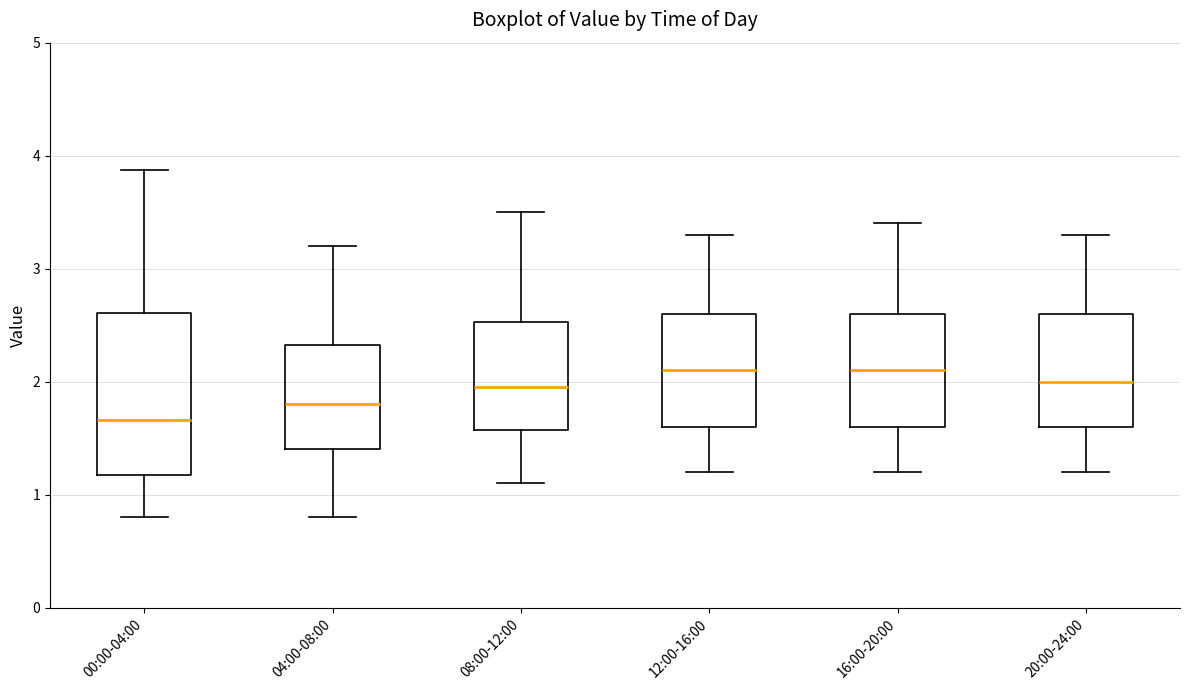

Reading left to right, read every box against the y-axis: the position of its median line, the range the box covers, and the ends of its whiskers. The values are not printed on the chart, so give them approximately, as read against the axis.

00:00-04:00: median 1.7, box 1.2 to 2.6, whiskers 0.8 to 3.9
04:00-08:00: median 1.8, box 1.4 to 2.3, whiskers 0.8 to 3.2
08:00-12:00: median 2.0, box 1.6 to 2.5, whiskers 1.1 to 3.5
12:00-16:00: median 2.1, box 1.6 to 2.6, whiskers 1.2 to 3.3
16:00-20:00: median 2.1, box 1.6 to 2.6, whiskers 1.2 to 3.4
20:00-24:00: median 2.0, box 1.6 to 2.6, whiskers 1.2 to 3.3